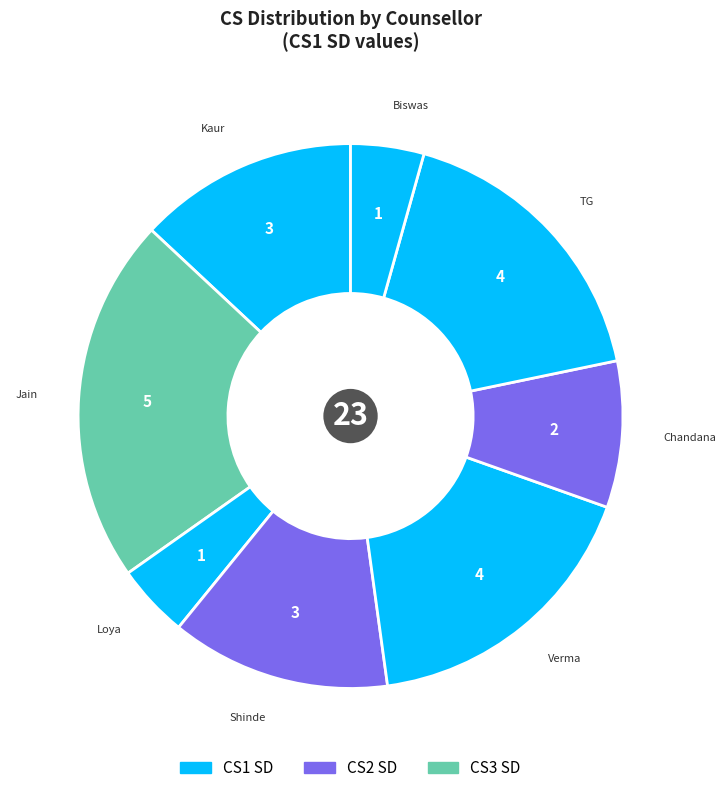

How many segments does this pie chart have?

8